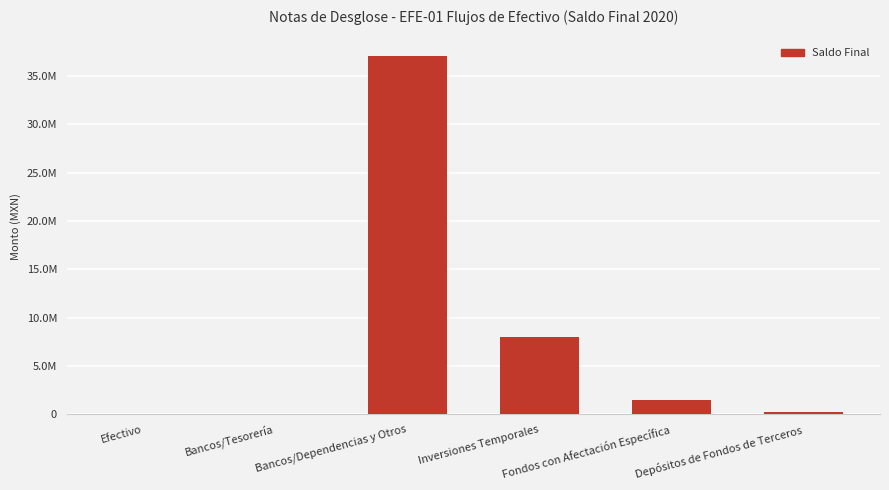

What position from the left is Efectivo?

1